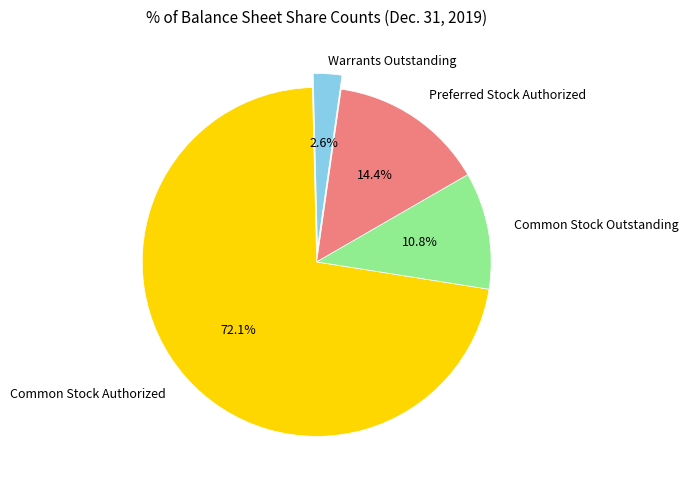

How many slices are in this pie chart?

4